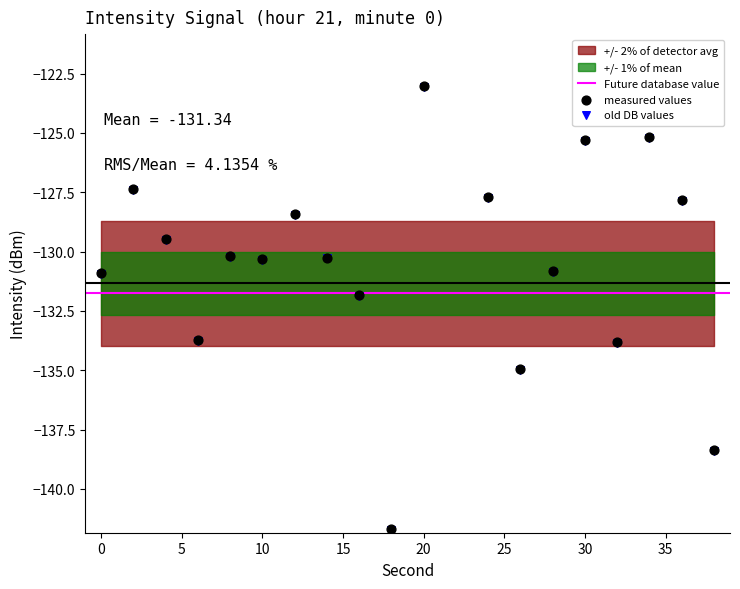

Which has a higher value, 24 or 16?

24